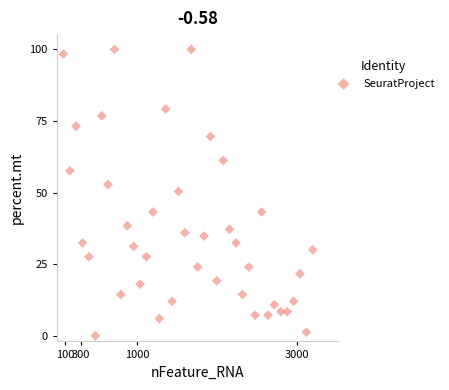

What is the range of Y values (max minus min)?

100.0